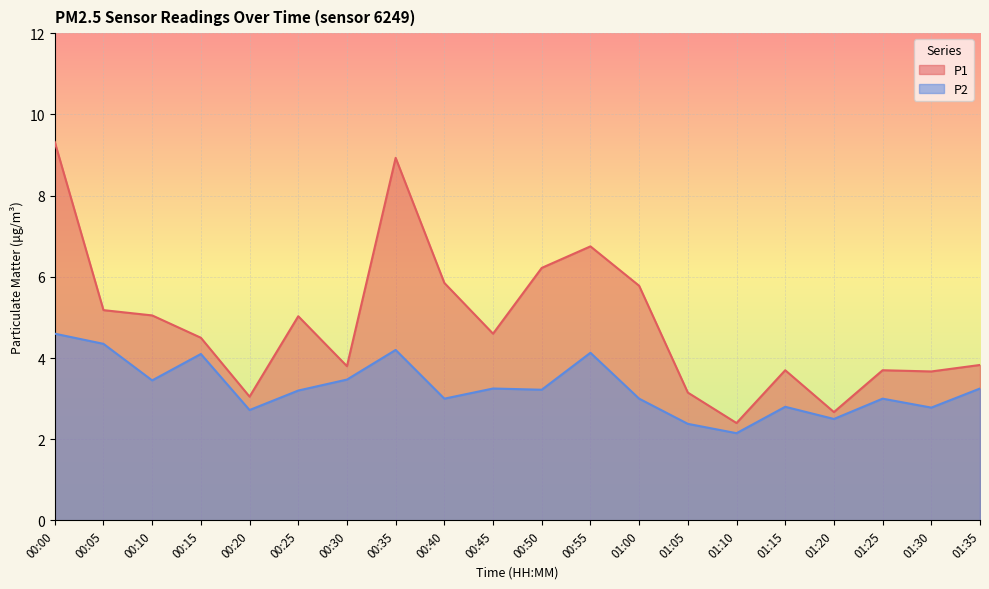

At which label does P2 reach its minimum?

01:10